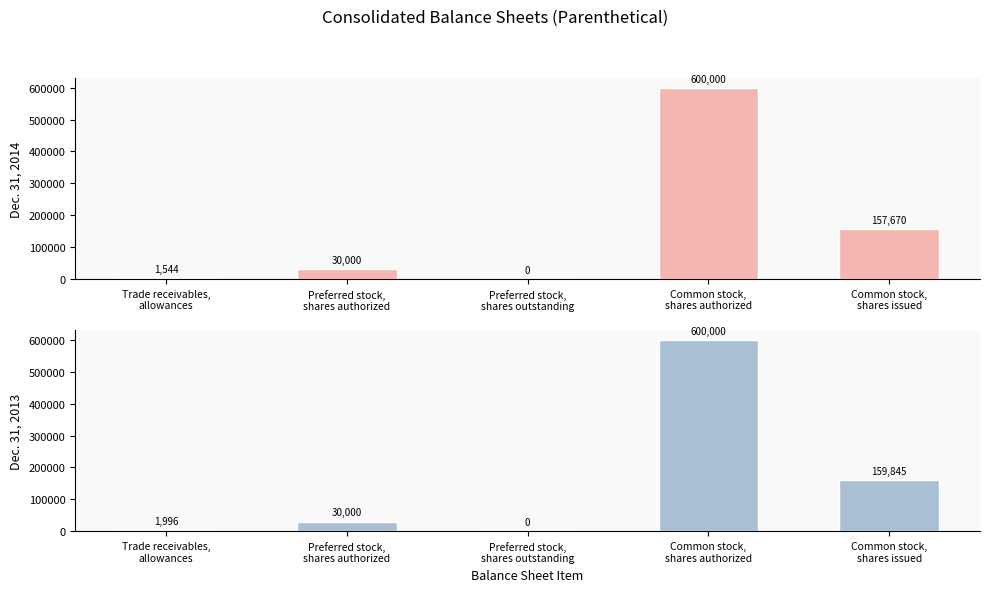

Is it true that Dec. 31, 2014 equals 157670 at Common stock,
shares issued?

True